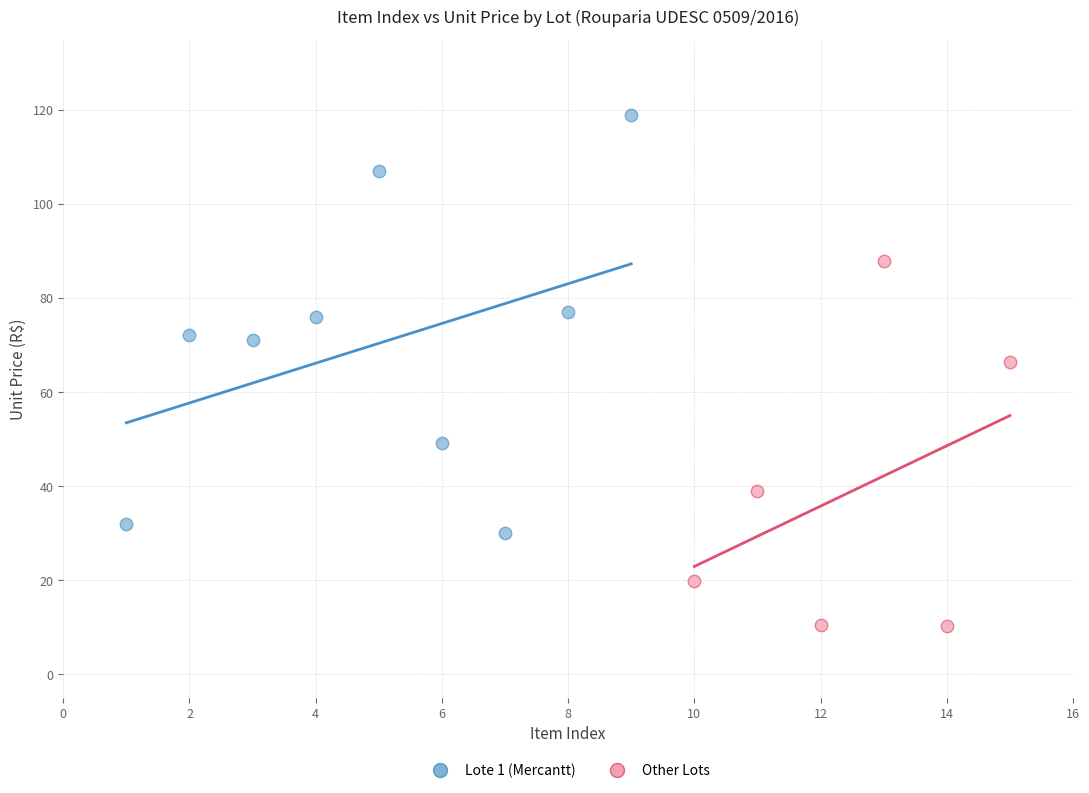

Which series reaches the maximum Y coordinate?

Lote 1 (Mercantt)